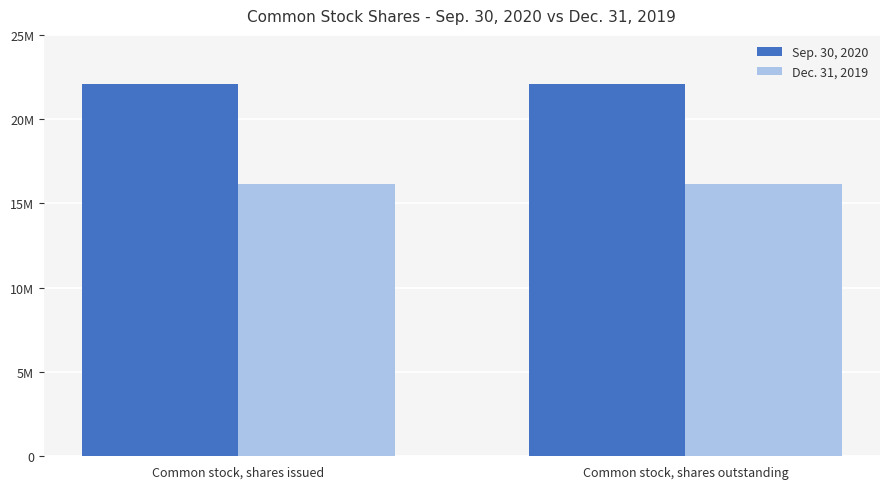

What is the label of the 2nd bar from the right?

Common stock, shares issued